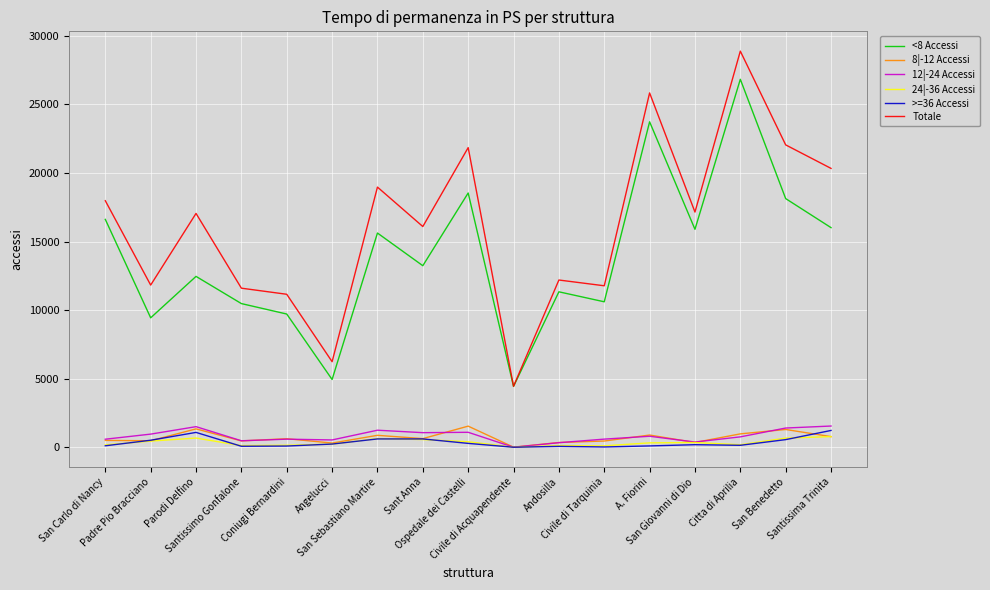

True or false: 24|-36 Accessi and <8 Accessi cross at least once.

False